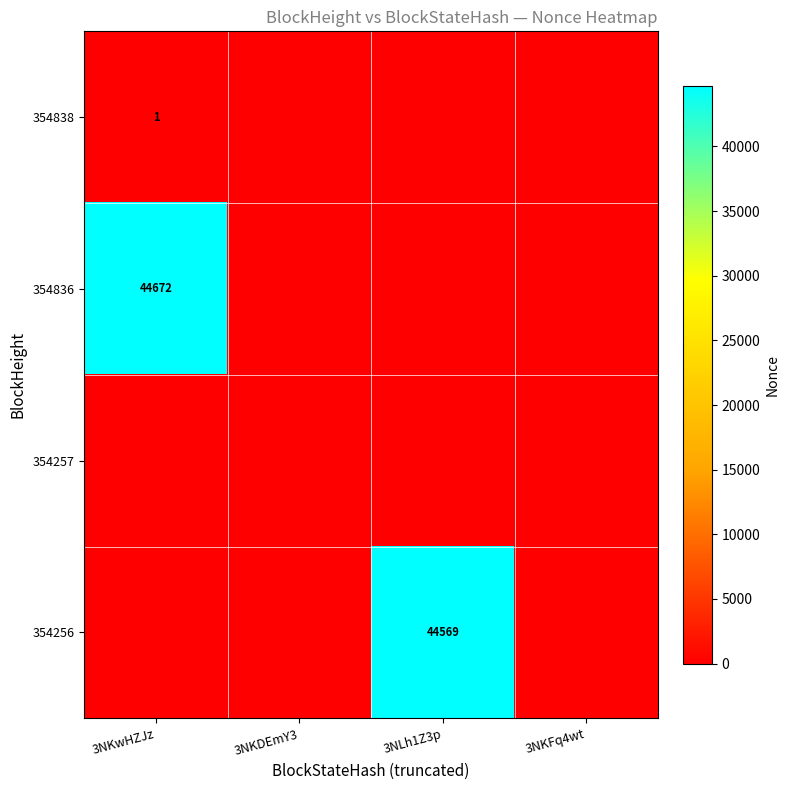

How many positive values does the 354836 series have?

1